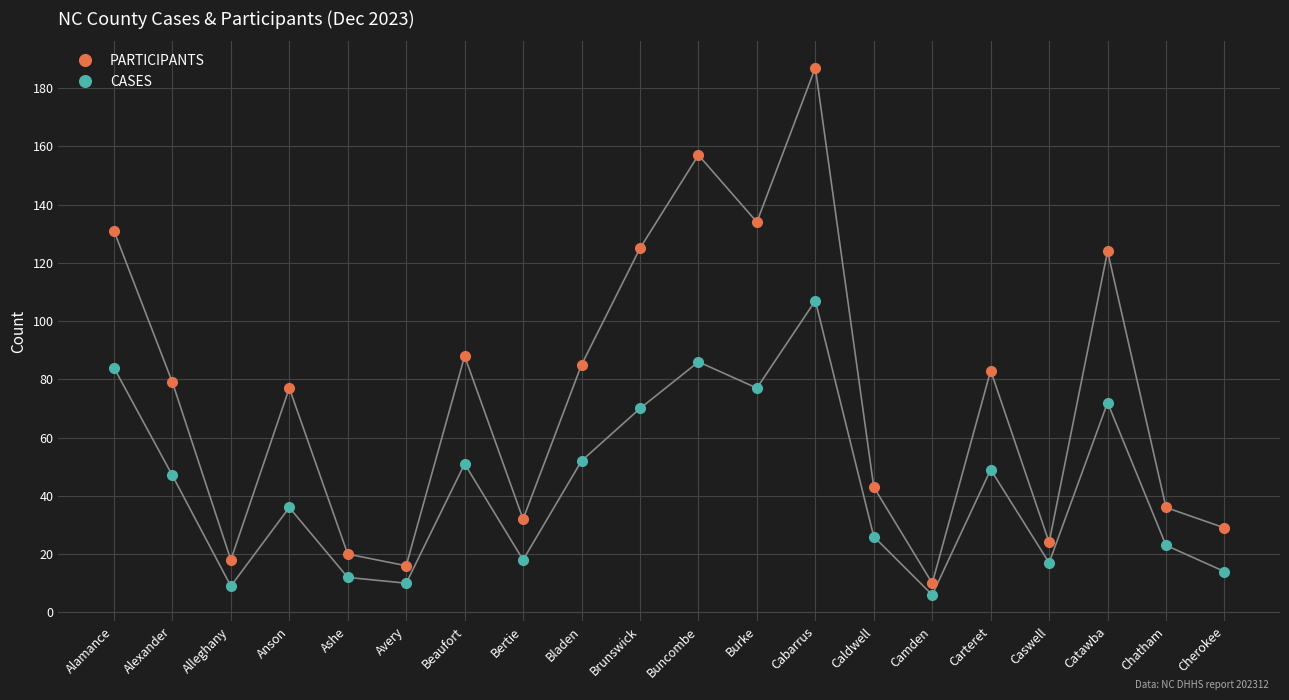

What is the maximum value shown in the chart?

187